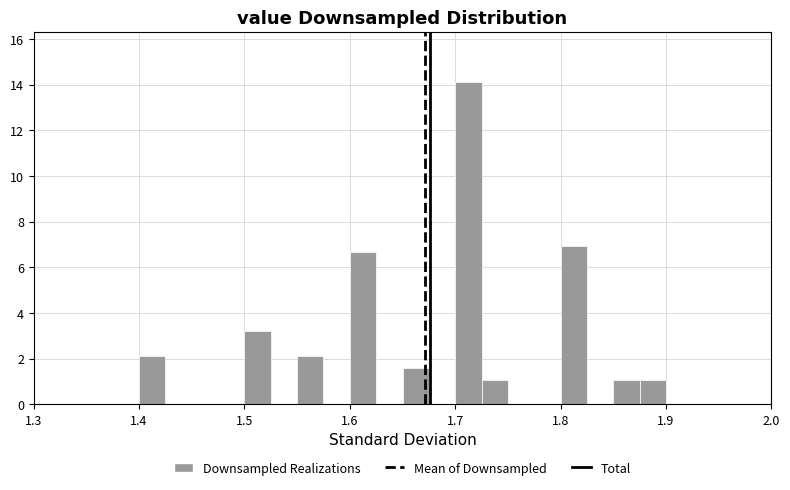

Read against the x-axis, roughly where is the centre of the tallest bar?

1.71